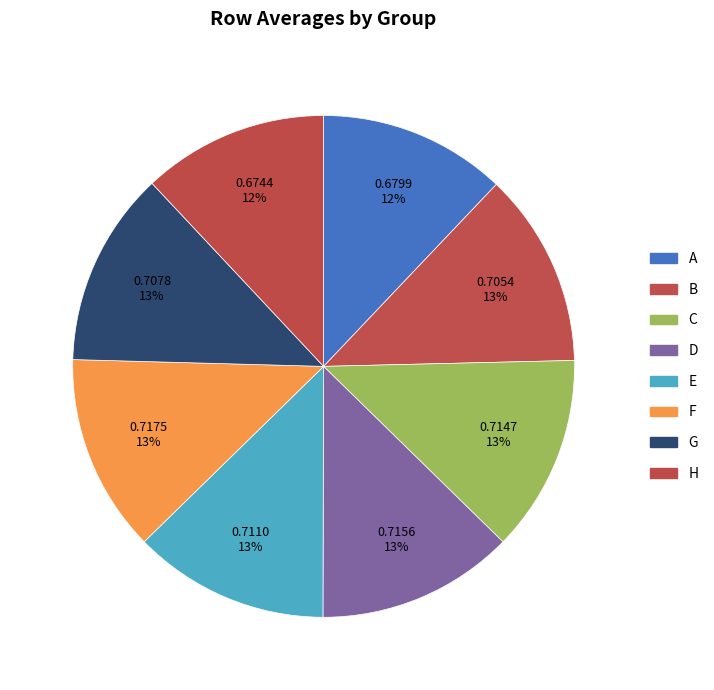

Does C account for over 50% of the chart?

No